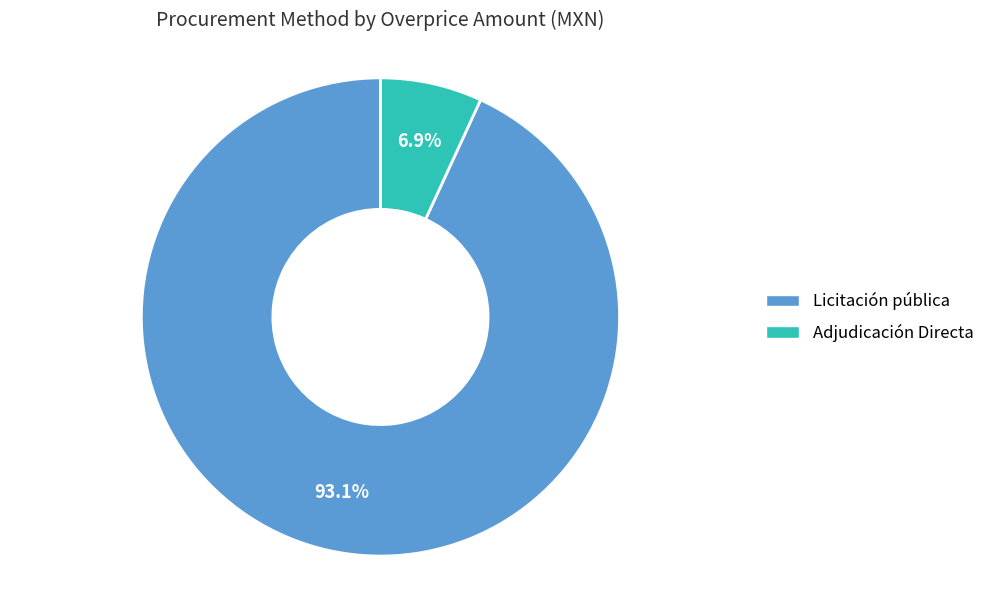

Which has a higher value, Licitación pública or Adjudicación Directa?

Licitación pública